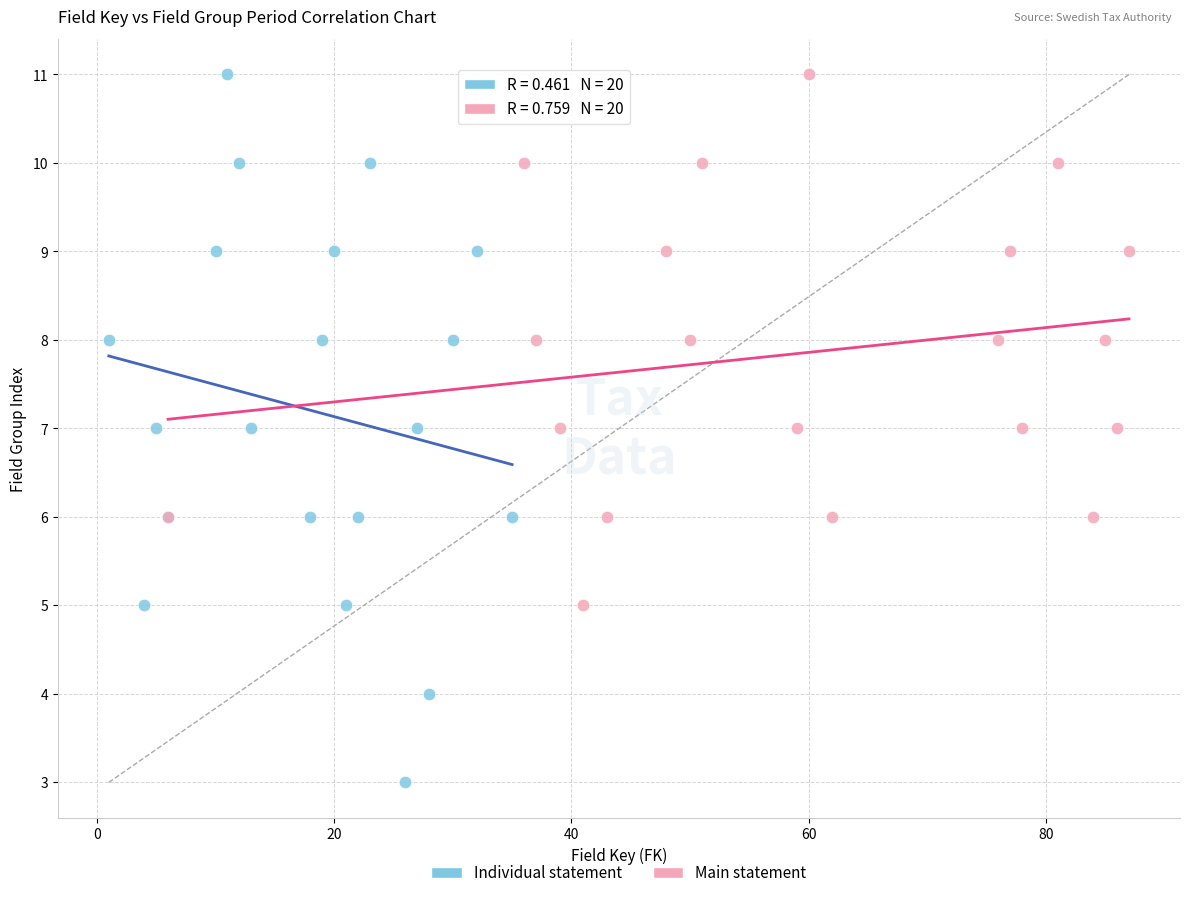

Which series contains the lowest Y value?

Individual statement